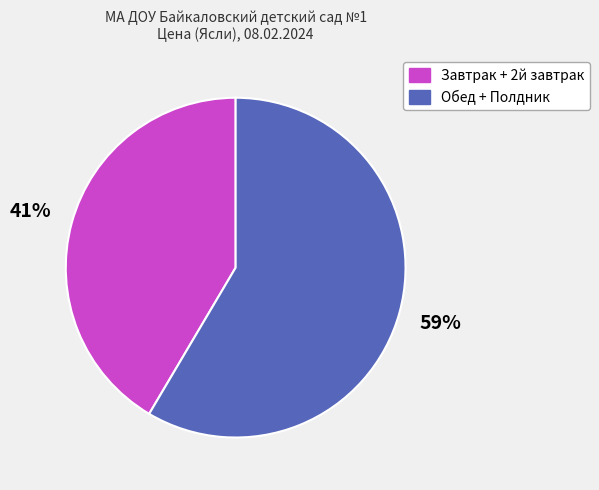

Between Завтрак + 2й завтрак and Обед + Полдник, which is larger?

Обед + Полдник